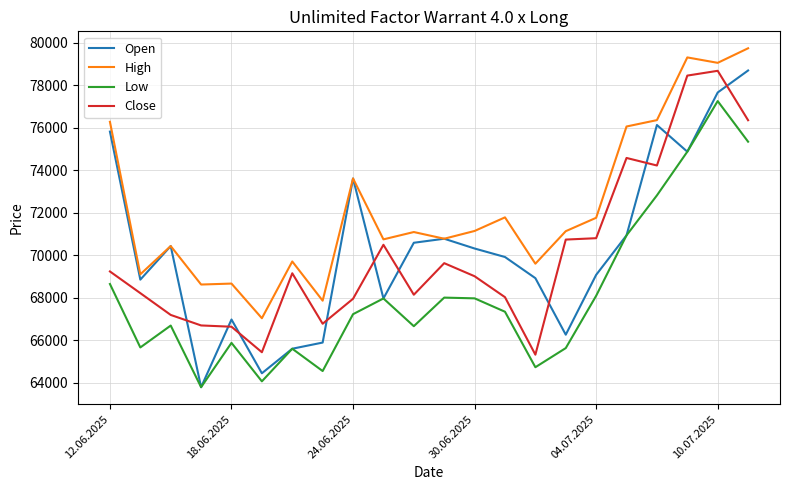

True or false: Low and Close intersect in this chart.

False